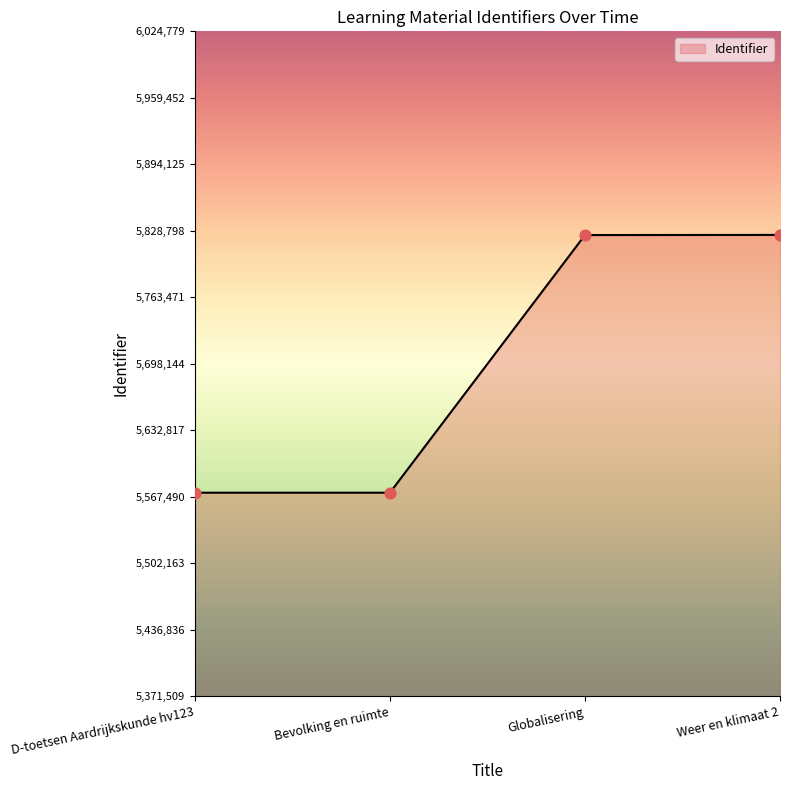

What is the change in value from Bevolking en ruimte to Globalisering?

+253122